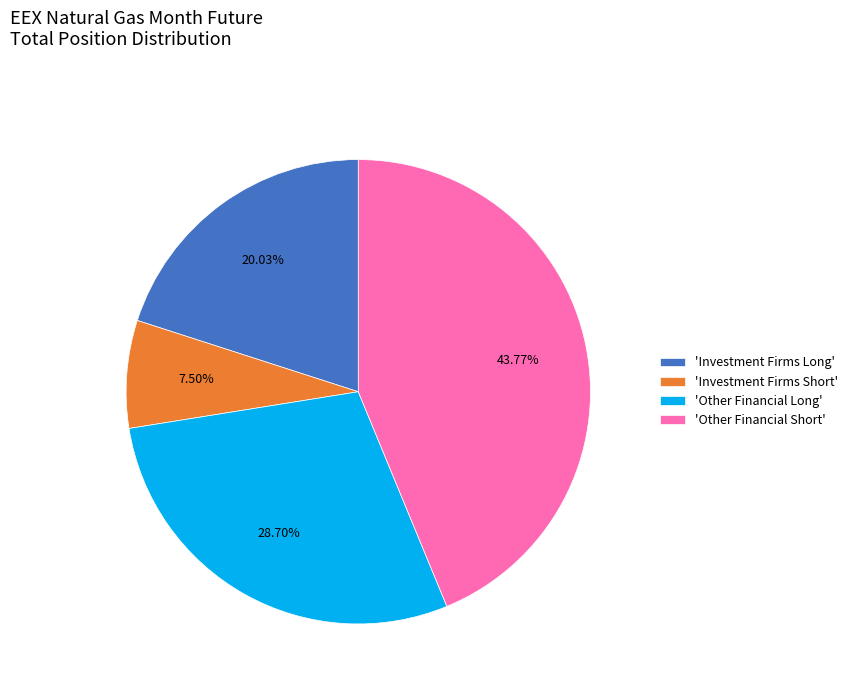

Does any single category account for the majority?

No